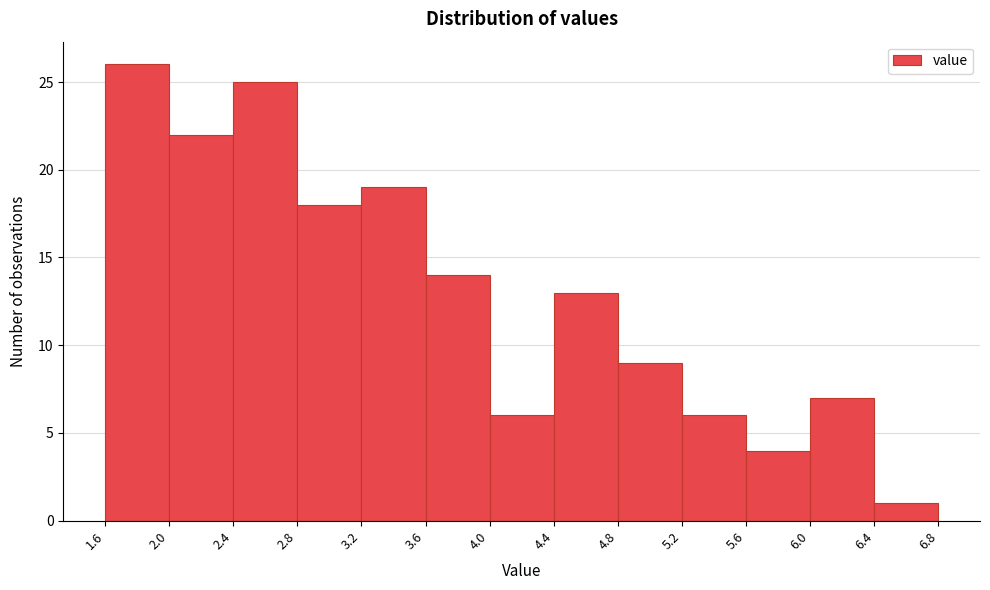

What is the height of the bar covering 4.0 to 4.4 on the x-axis? The values are not printed on the chart, so give them approximately, as read against the axis.

6